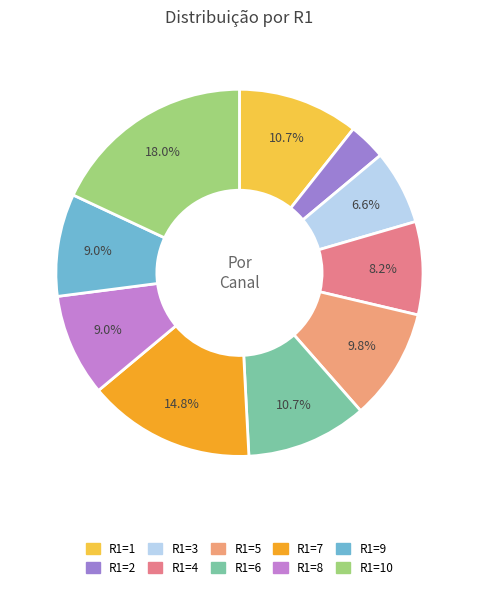

Count the number of slices in the pie.

10